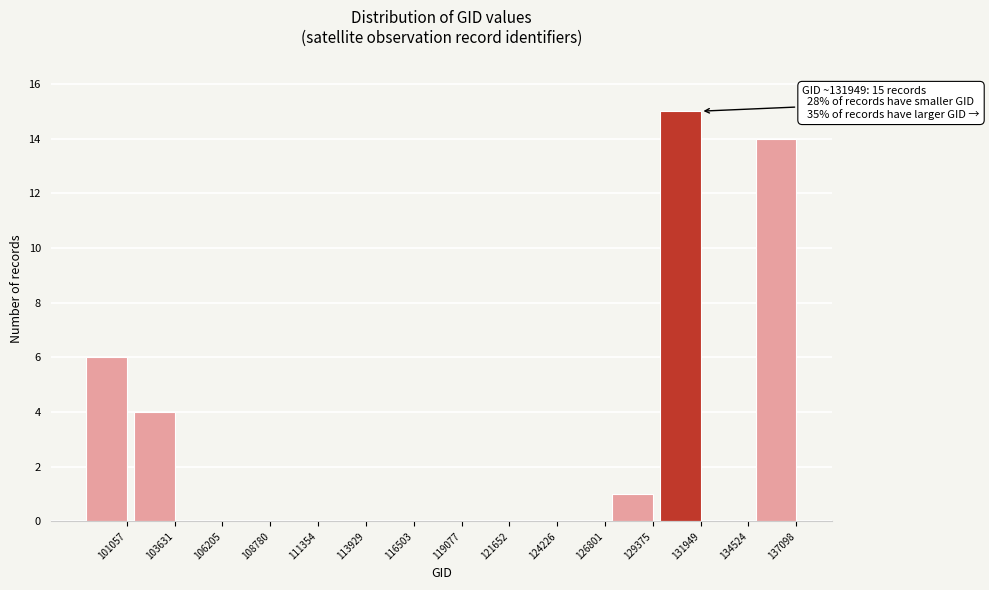

Reading right to left, what are all the values shown in this chart?

137098=14	134524=0	131949=15	129375=1	126801=0	124226=0	121652=0	119077=0	116503=0	113929=0	111354=0	108780=0	106205=0	103631=4	101057=6